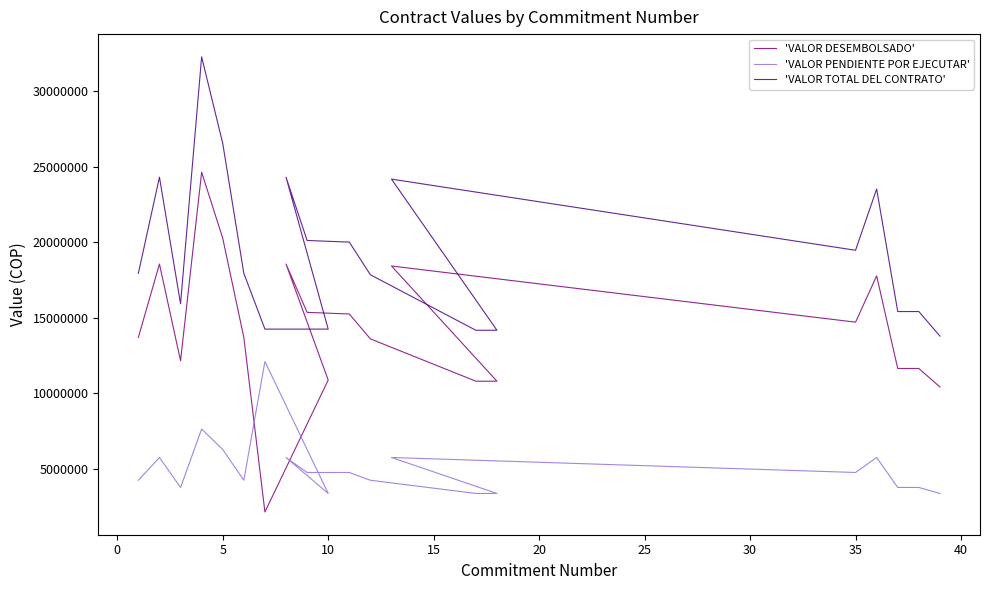

Between 30 and 45, which series saw the biggest shift?

'VALOR TOTAL DEL CONTRATO'